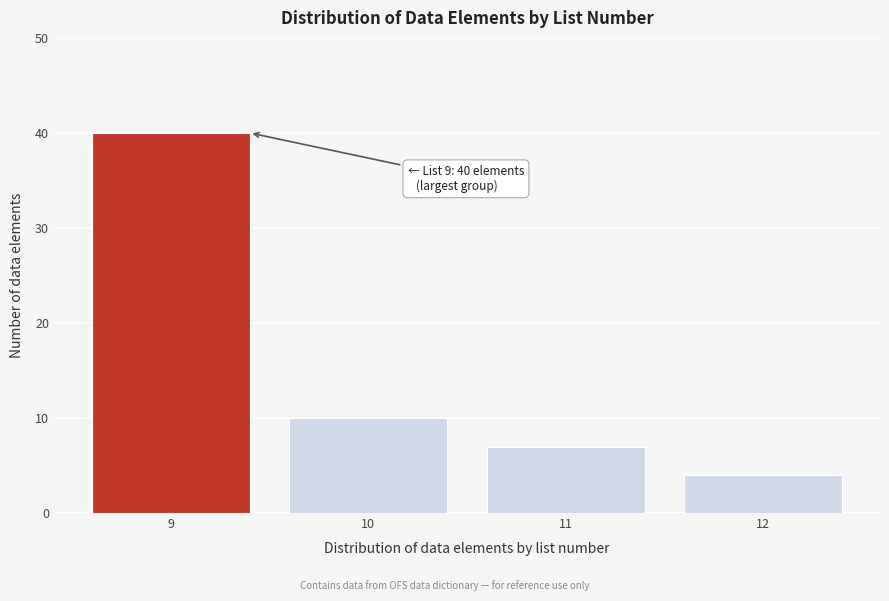

Reading left to right, extract all data points from this chart.

9=40	10=10	11=7	12=4